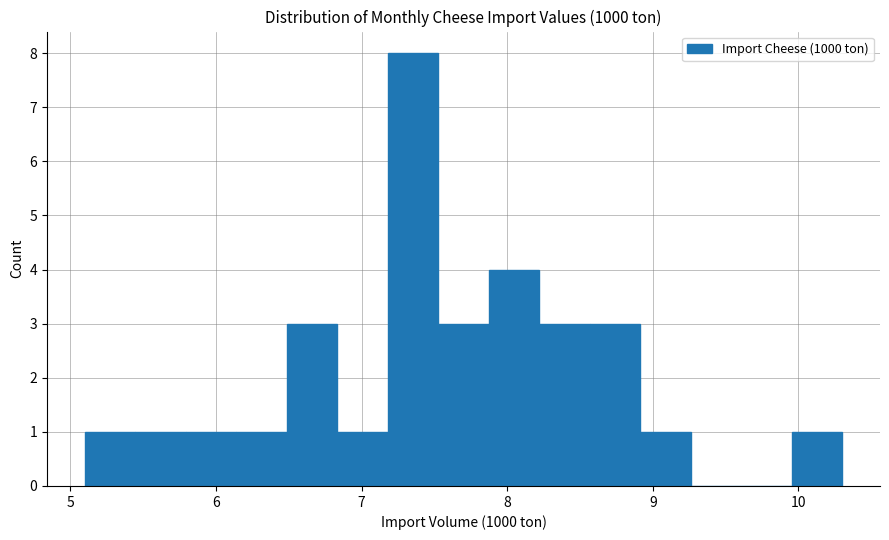

Around what value on the x-axis is the tallest bar? Give the approximate position of its centre, as read against the axis.

7.4